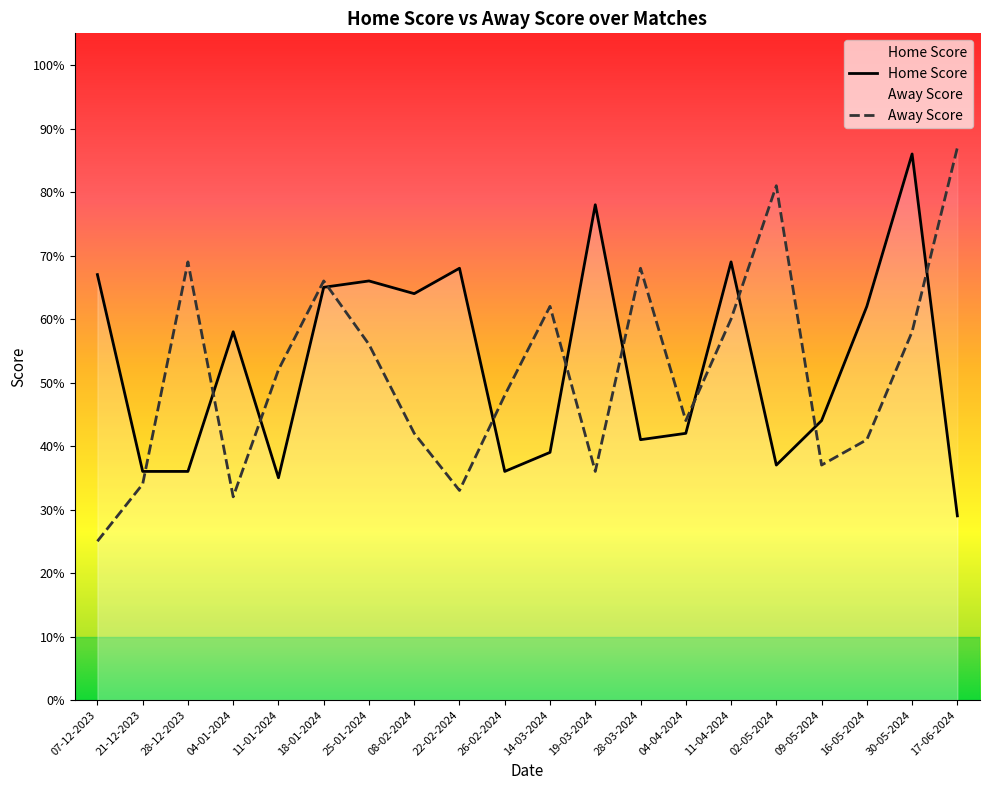

Rank the series at 18-01-2024 from lowest to highest value.

Home Score, Away Score